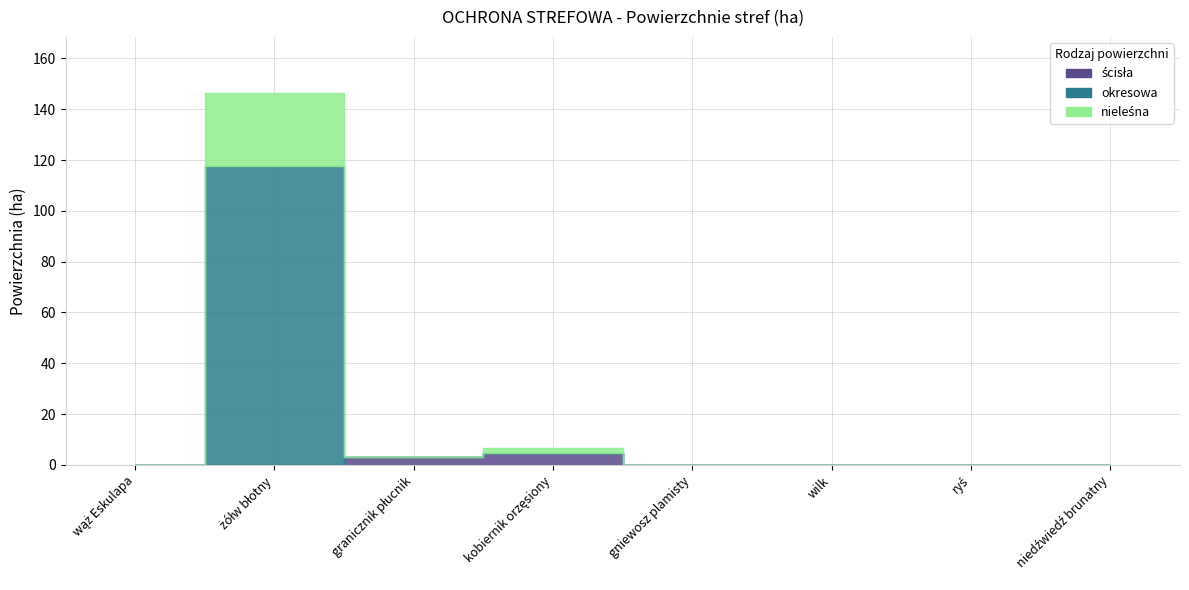

The okresowa series shows 0.0 at kobiernik orzęsiony. True or false?

True